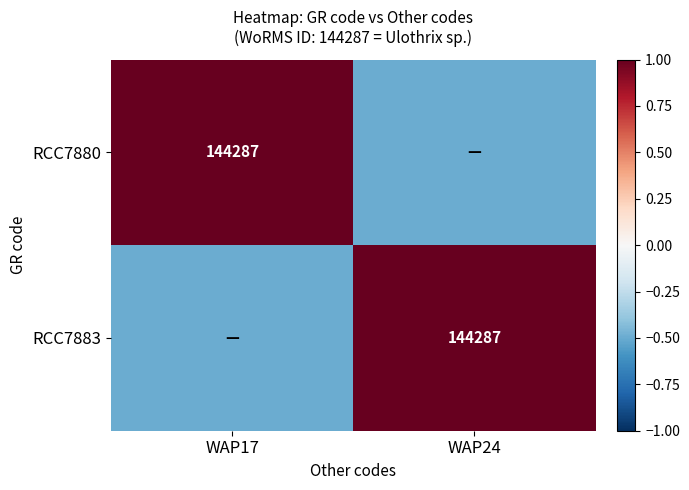

The RCC7880 series shows 227338.6 at WAP17. True or false?

False